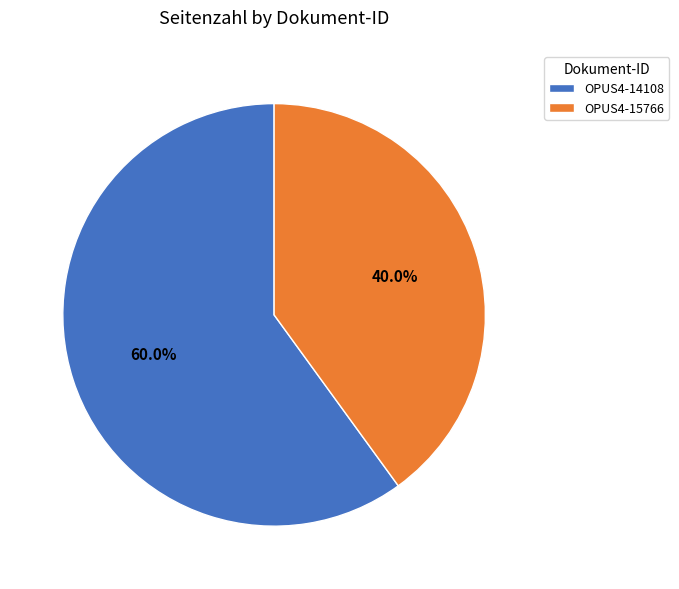

To the nearest percent, what portion does OPUS4-14108 represent?

60%